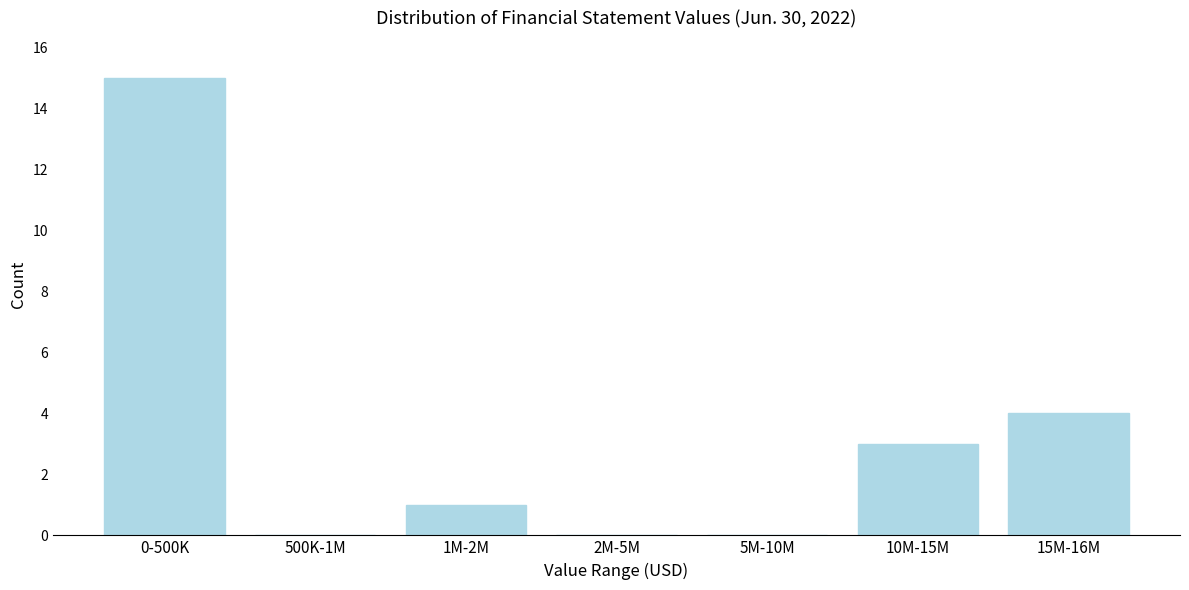

Reading left to right, list all the values displayed in this chart.

0-500K=15	500K-1M=0	1M-2M=1	2M-5M=0	5M-10M=0	10M-15M=3	15M-16M=4